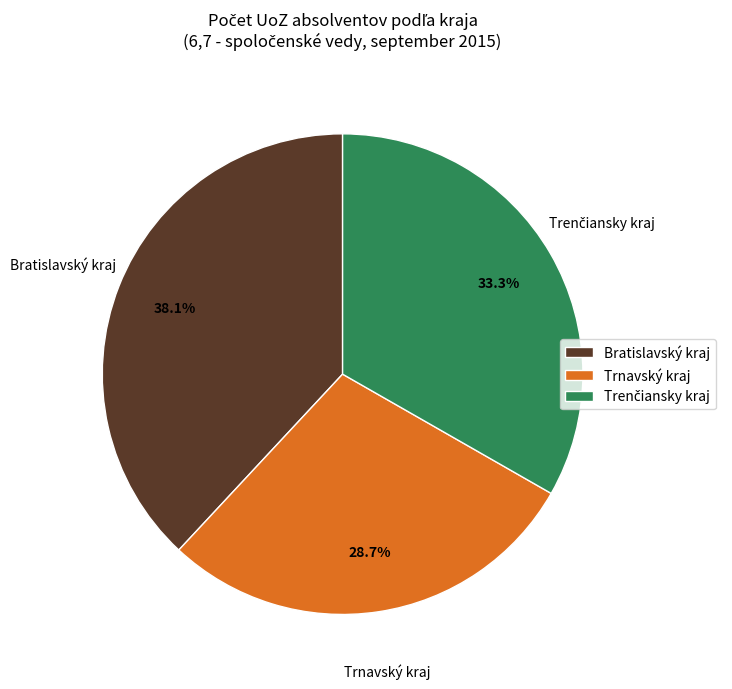

Which slice is the largest?

Bratislavský kraj